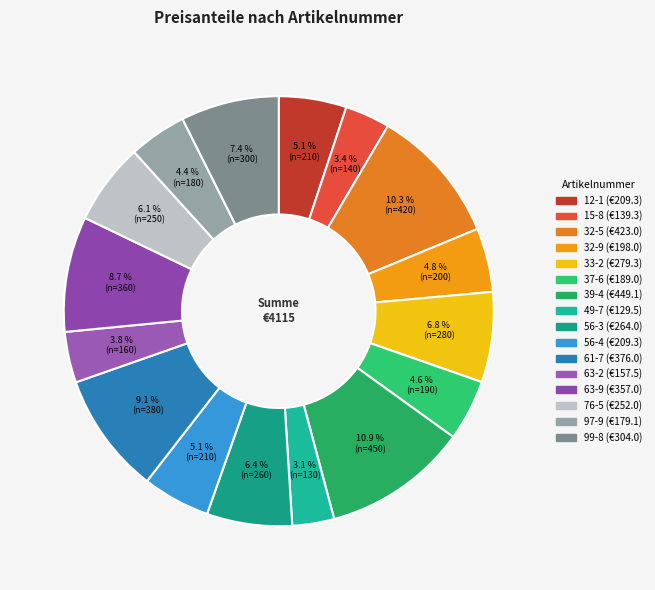

Do 76-5 and 56-3 together represent more than half of the pie?

No